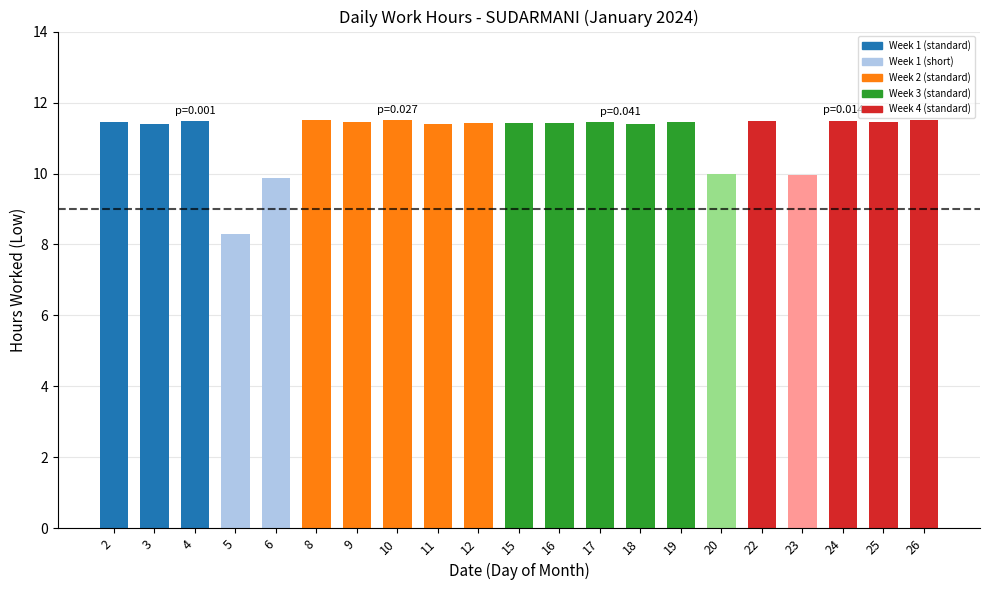

What is the value of the 19th bar from the left?

11.5